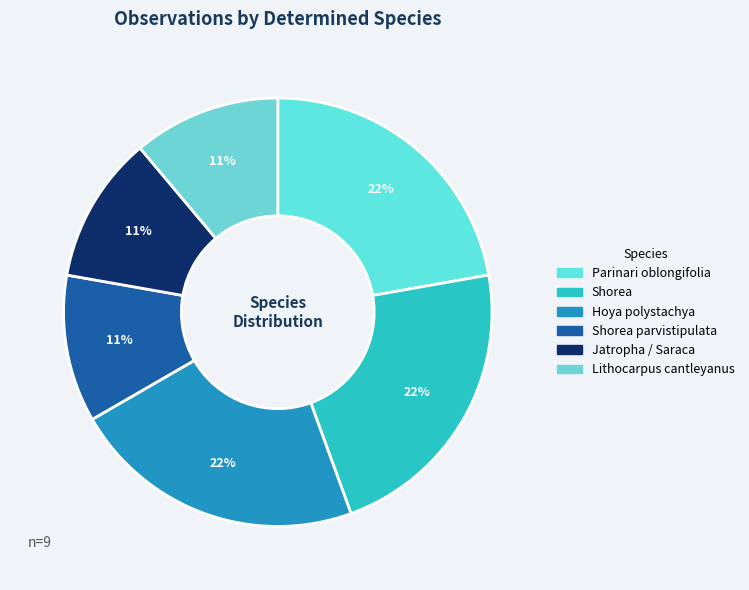

How many segments does this pie chart have?

6